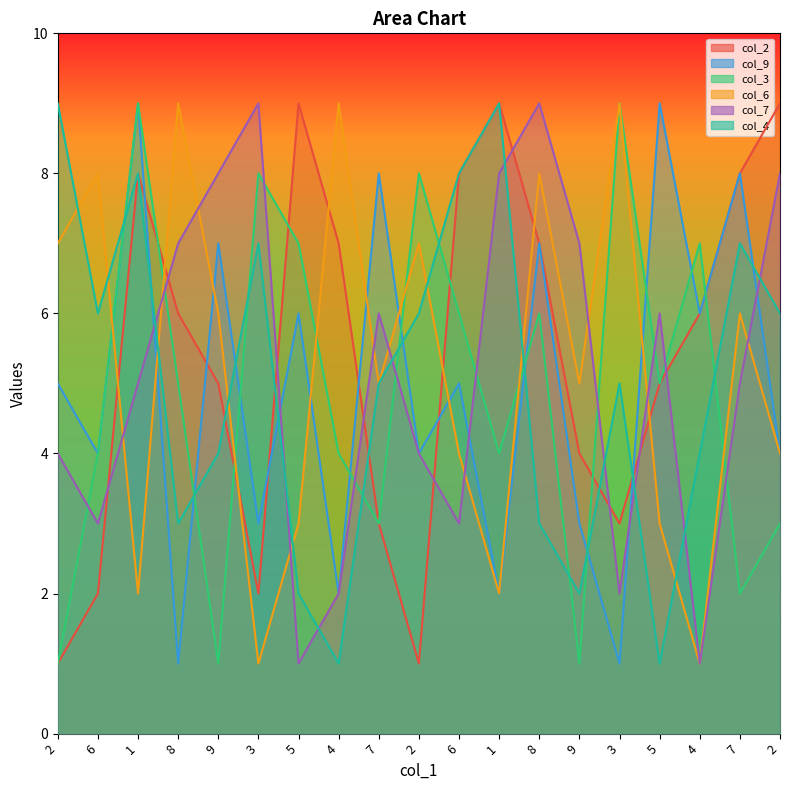

At which category does col_9 reach its first local peak?

1